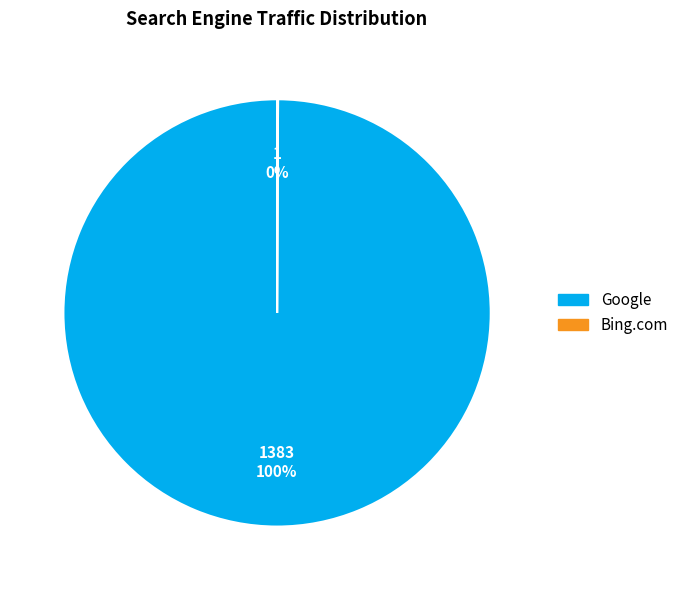

To the nearest percent, what is the difference between the largest and smallest slice percentages?

100%